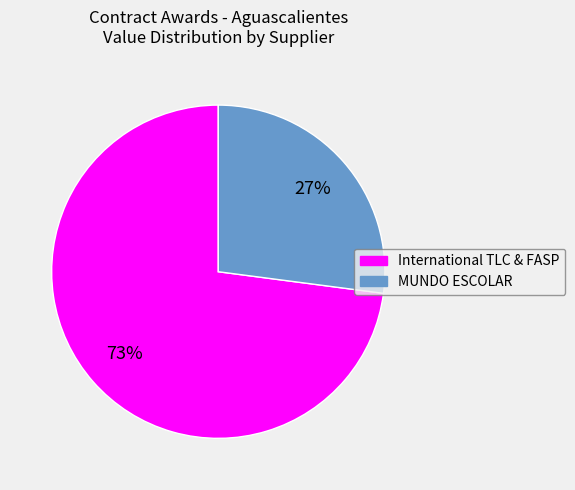

Does any single category account for the majority?

Yes